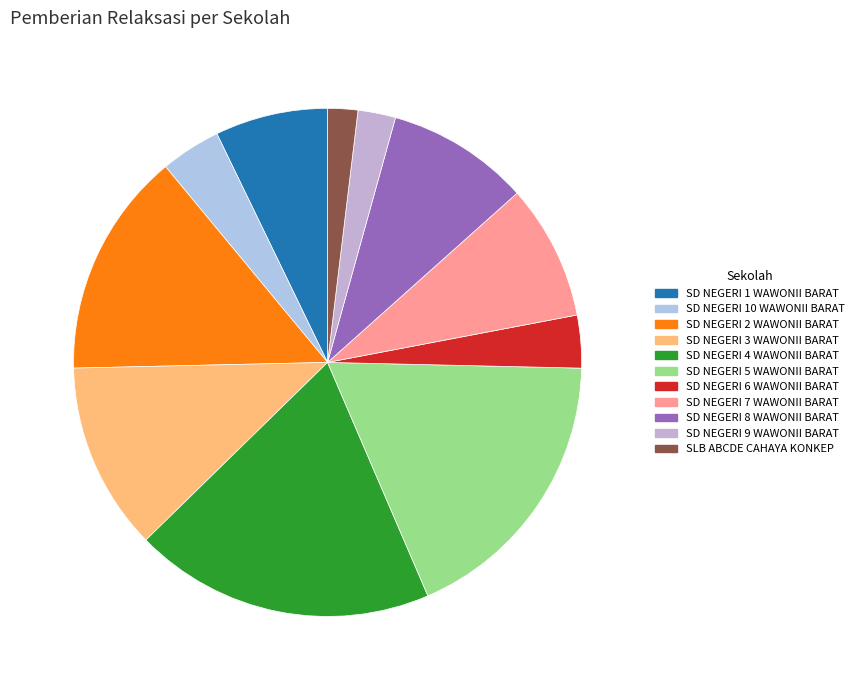

To the nearest percent, what portion does SD NEGERI 4 WAWONII BARAT represent?

19%